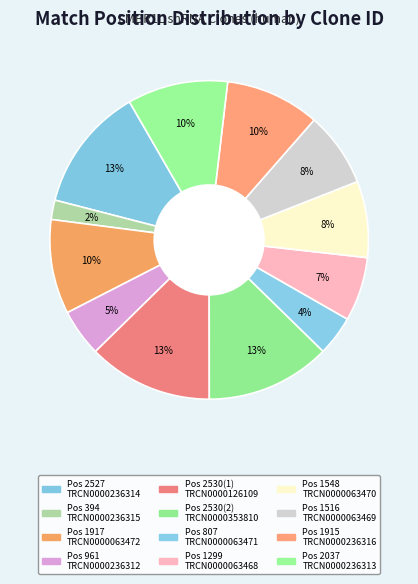

Which category has the smallest portion of the pie?

TRCN0000236315